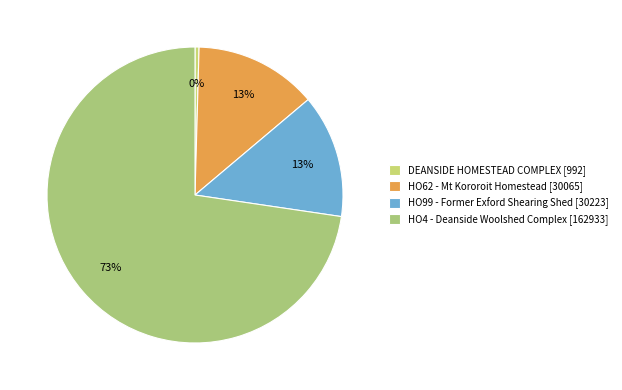

What is the majority slice?

HO4 - Deanside Woolshed Complex